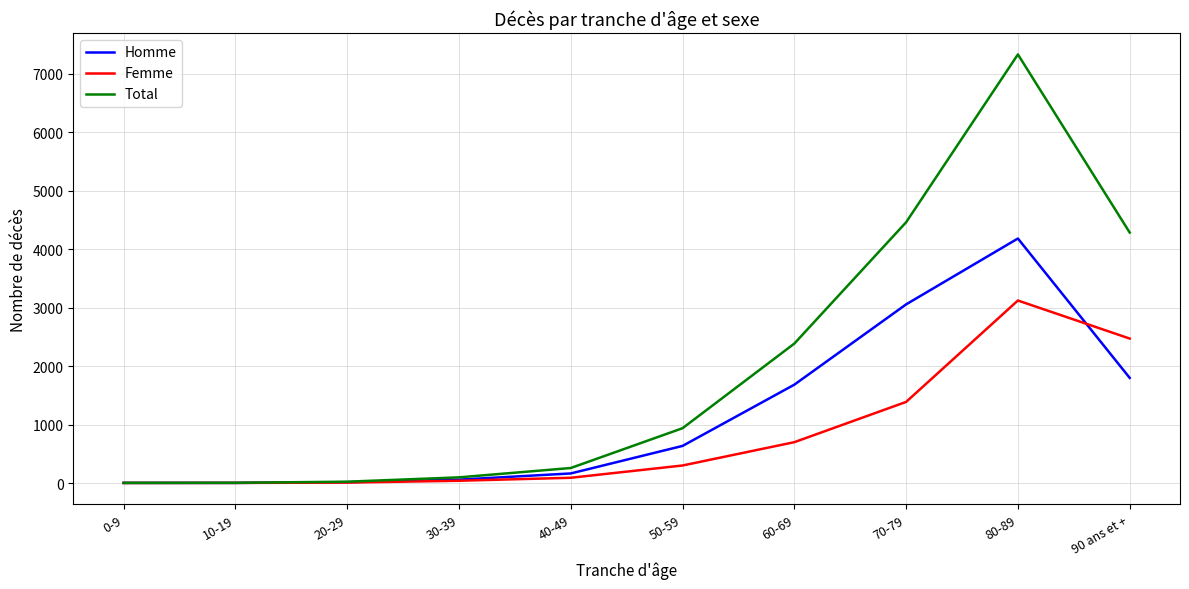

What is the maximum value shown in the chart?

7334